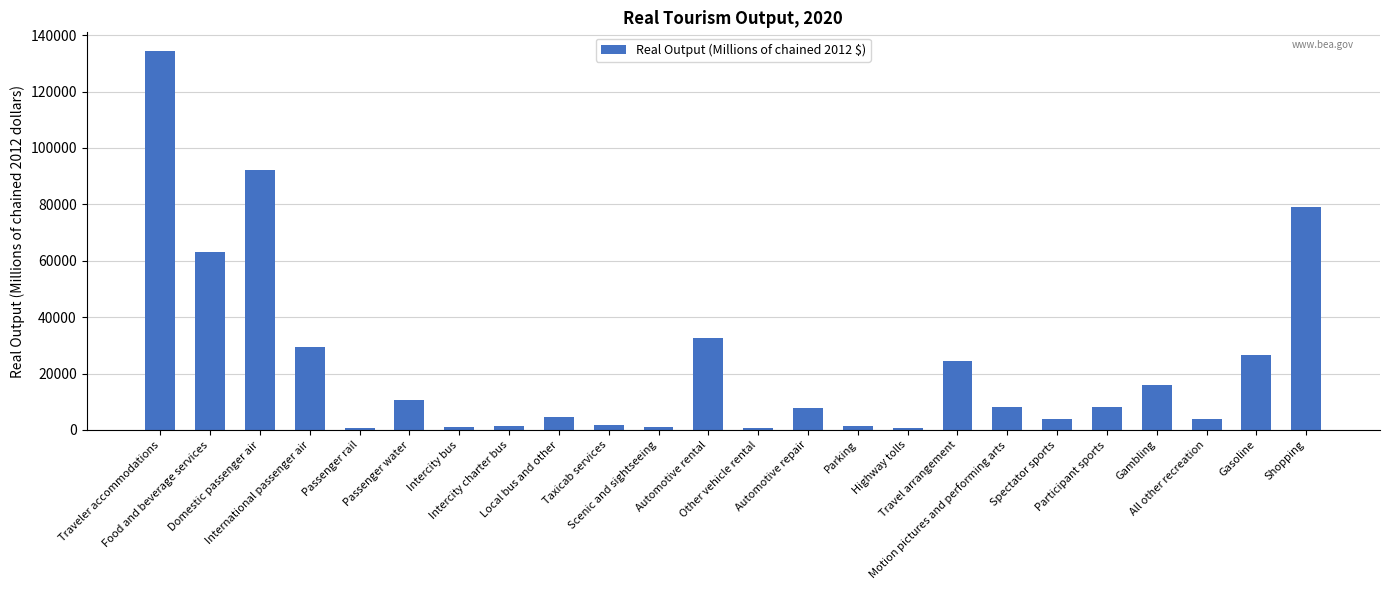

What is the maximum value shown in the chart?

134283